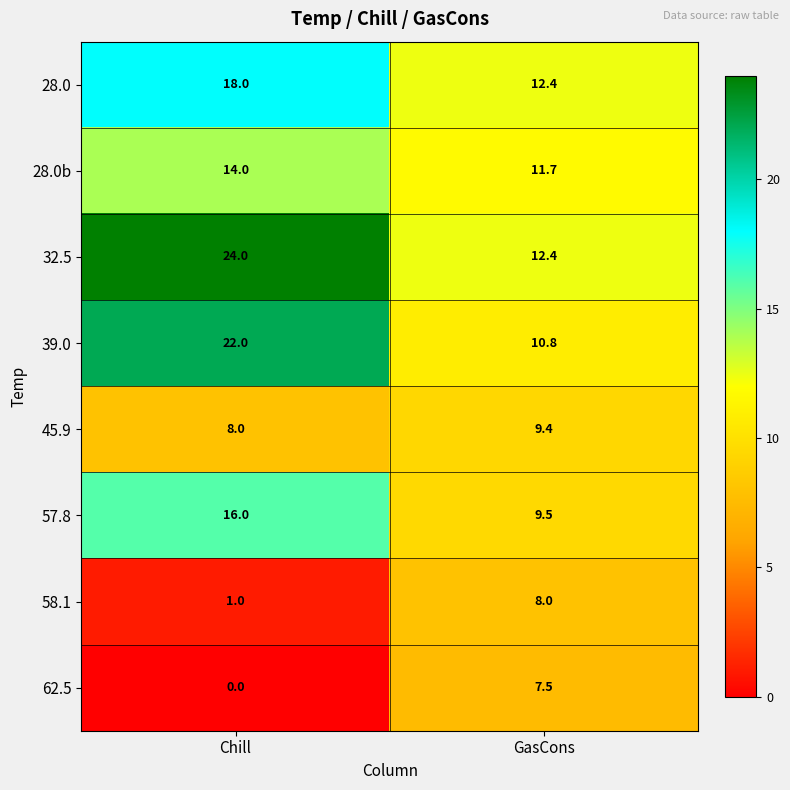

What is the maximum value shown in the chart?

24.0